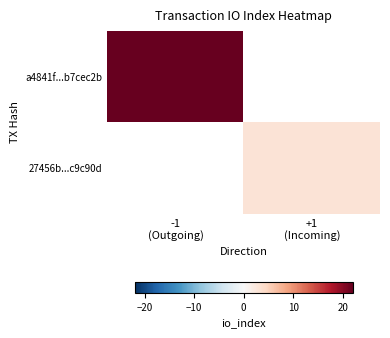

List the labels in order of 27456b...c9c90d value, smallest first.

-1 (Outgoing), +1 (Incoming)